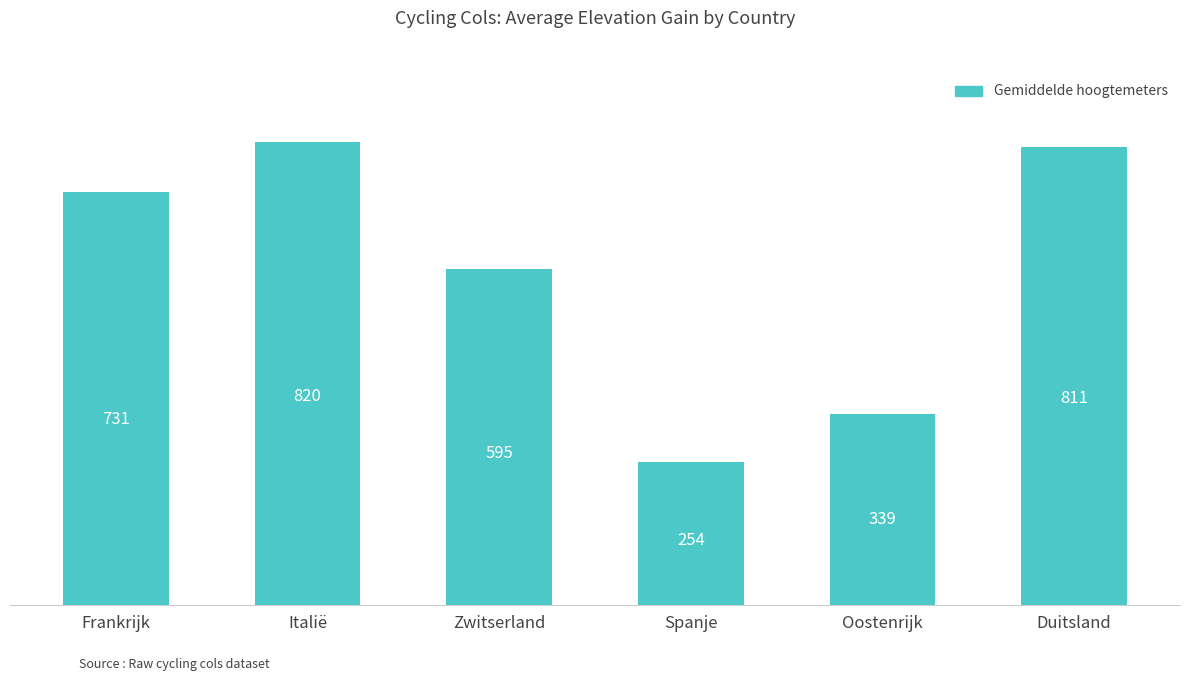

Approximately how many times larger is the value at Oostenrijk compared to Italië?

0.4